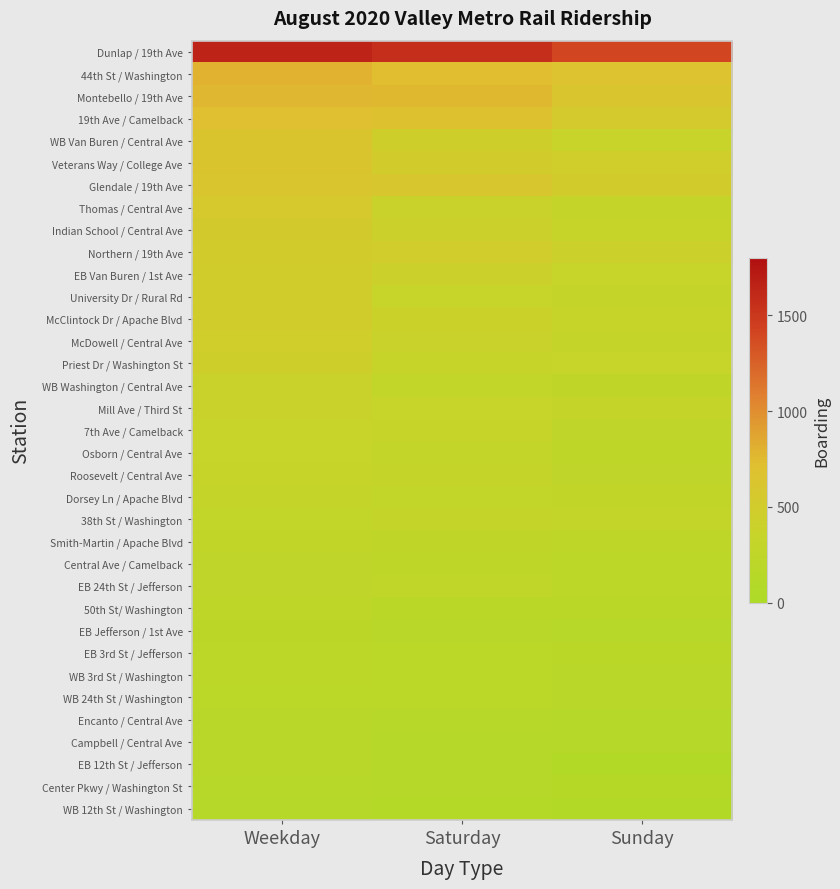

Reading right to left, list all the values displayed in this chart.

Dunlap / 19th Ave: Sunday=1408.8	Saturday=1570.0	Weekday=1651.7
44th St / Washington: Sunday=662.8	Saturday=728.2	Weekday=795.3
Montebello / 19th Ave: Sunday=631.0	Saturday=762.4	Weekday=771.2
19th Ave / Camelback: Sunday=550.2	Saturday=688.0	Weekday=717.3
WB Van Buren / Central Ave: Sunday=358.6	Saturday=452.2	Weekday=642.3
Veterans Way / College Ave: Sunday=467.2	Saturday=515.8	Weekday=638.5
Glendale / 19th Ave: Sunday=504.0	Saturday=600.4	Weekday=625.6
Thomas / Central Ave: Sunday=333.8	Saturday=390.4	Weekday=560.3
Indian School / Central Ave: Sunday=343.4	Saturday=409.0	Weekday=526.5
Northern / 19th Ave: Sunday=414.2	Saturday=483.4	Weekday=501.3
EB Van Buren / 1st Ave: Sunday=356.4	Saturday=420.0	Weekday=494.1
University Dr / Rural Rd: Sunday=312.4	Saturday=356.2	Weekday=490.5
McClintock Dr / Apache Blvd: Sunday=342.6	Saturday=398.2	Weekday=490.3
McDowell / Central Ave: Sunday=335.2	Saturday=387.8	Weekday=465.3
Priest Dr / Washington St: Sunday=351.6	Saturday=349.2	Weekday=455.2
WB Washington / Central Ave: Sunday=243.2	Saturday=285.0	Weekday=383.8
Mill Ave / Third St: Sunday=314.2	Saturday=352.8	Weekday=383.1
7th Ave / Camelback: Sunday=265.2	Saturday=342.2	Weekday=359.2
Osborn / Central Ave: Sunday=238.2	Saturday=298.0	Weekday=355.9
Roosevelt / Central Ave: Sunday=266.8	Saturday=320.2	Weekday=338.0
Dorsey Ln / Apache Blvd: Sunday=276.6	Saturday=290.0	Weekday=332.8
38th St / Washington: Sunday=303.6	Saturday=326.6	Weekday=289.3
Smith-Martin / Apache Blvd: Sunday=230.6	Saturday=241.4	Weekday=276.9
Central Ave / Camelback: Sunday=207.2	Saturday=229.4	Weekday=261.8
EB 24th St / Jefferson: Sunday=207.6	Saturday=255.8	Weekday=261.7
50th St/ Washington: Sunday=184.0	Saturday=175.8	Weekday=222.6
EB Jefferson / 1st Ave: Sunday=135.0	Saturday=163.6	Weekday=216.6
EB 3rd St / Jefferson: Sunday=177.4	Saturday=191.6	Weekday=210.0
WB 3rd St / Washington: Sunday=155.4	Saturday=203.4	Weekday=204.2
WB 24th St / Washington: Sunday=158.6	Saturday=194.6	Weekday=196.5
Encanto / Central Ave: Sunday=122.2	Saturday=147.0	Weekday=170.6
Campbell / Central Ave: Sunday=122.0	Saturday=130.4	Weekday=161.5
EB 12th St / Jefferson: Sunday=93.2	Saturday=126.8	Weekday=160.4
Center Pkwy / Washington St: Sunday=114.8	Saturday=125.4	Weekday=139.2
WB 12th St / Washington: Sunday=90.0	Saturday=104.2	Weekday=128.0